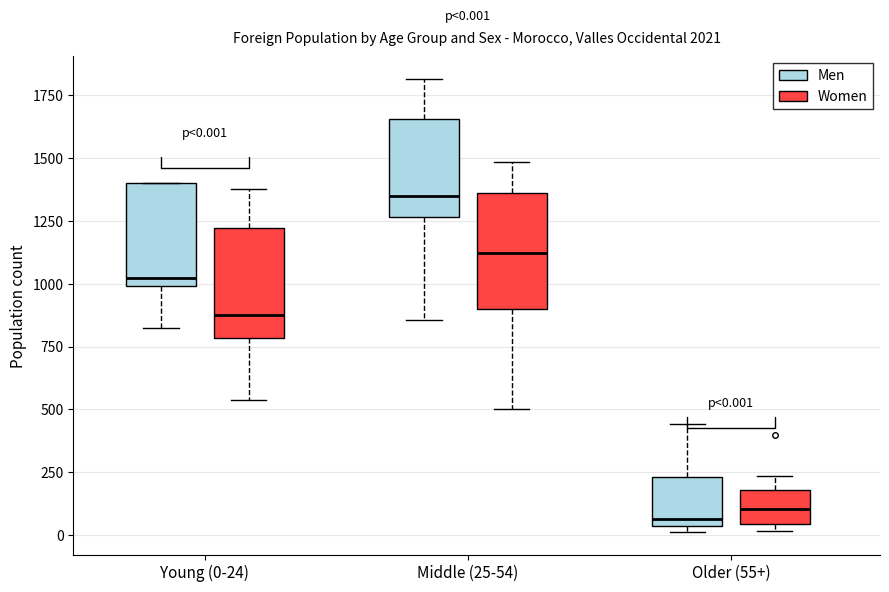

Which box's median line is the highest?

Middle (25-54) (Men)